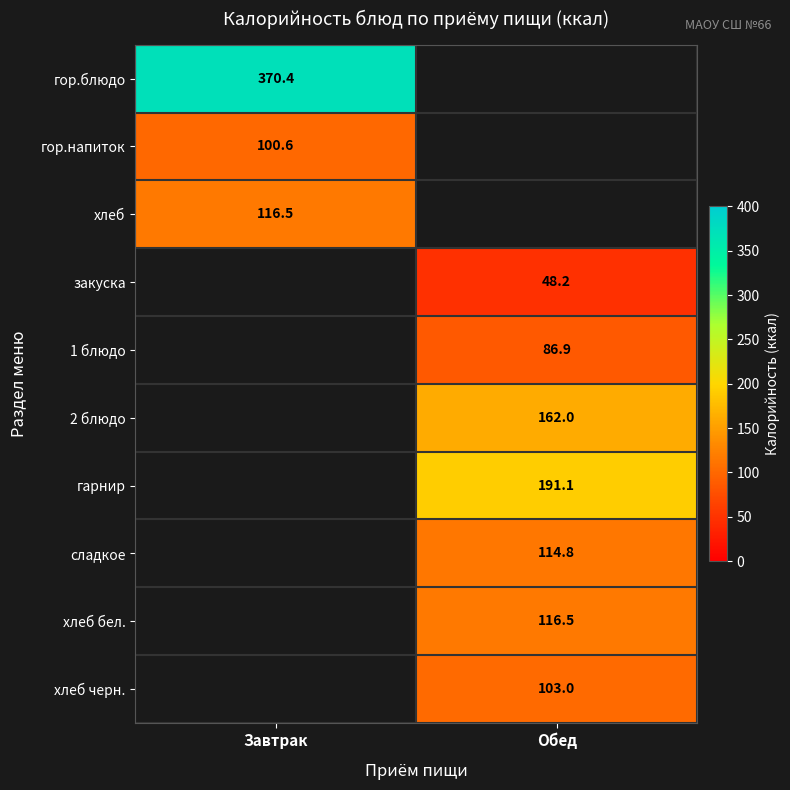

The гарнир series shows 77.3 at Обед. True or false?

False